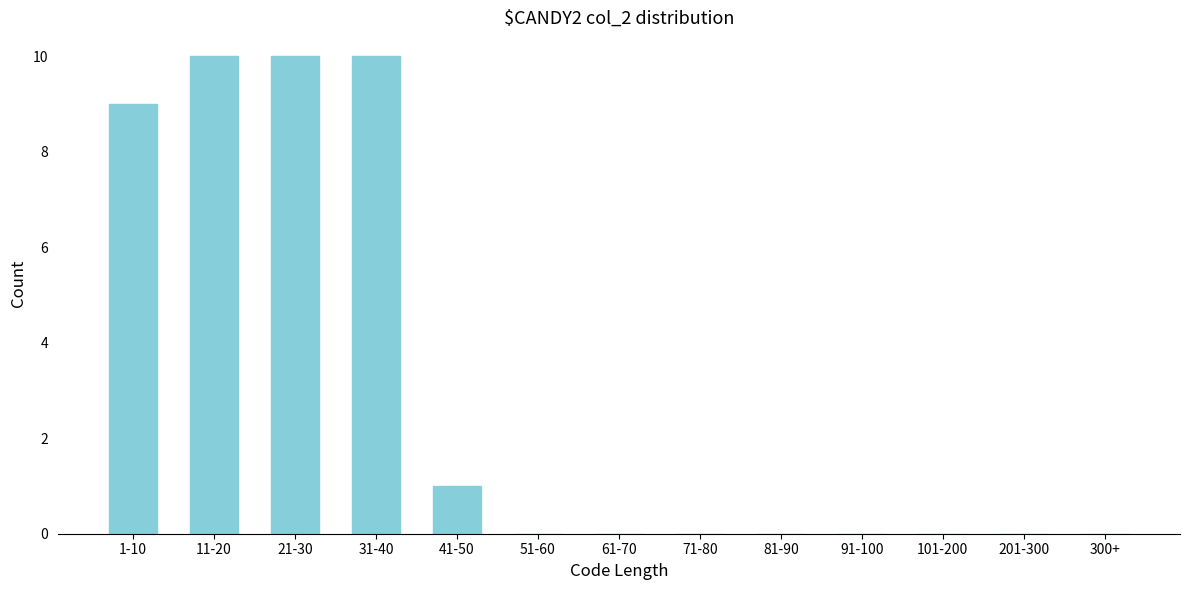

Reading right to left, extract all data points from this chart.

300+=0	201-300=0	101-200=0	91-100=0	81-90=0	71-80=0	61-70=0	51-60=0	41-50=1	31-40=10	21-30=10	11-20=10	1-10=9